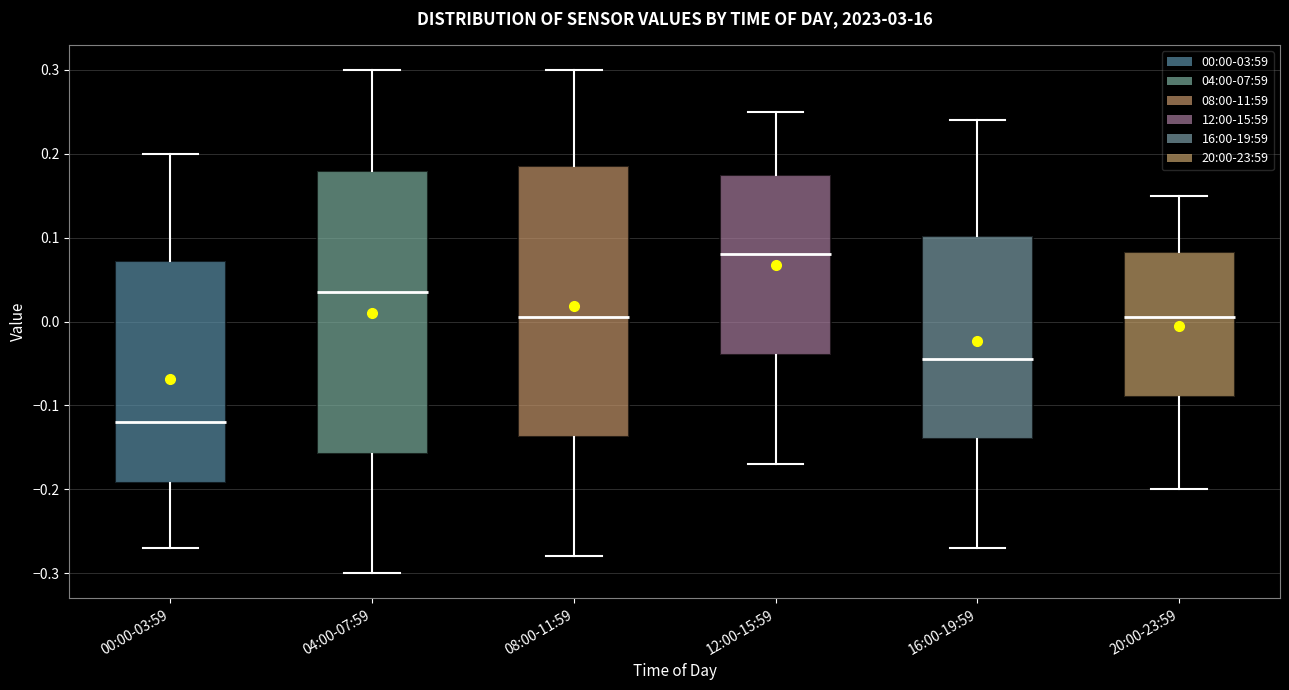

Comparing the boxes themselves (not the whiskers), which one is the tallest?

04:00-07:59